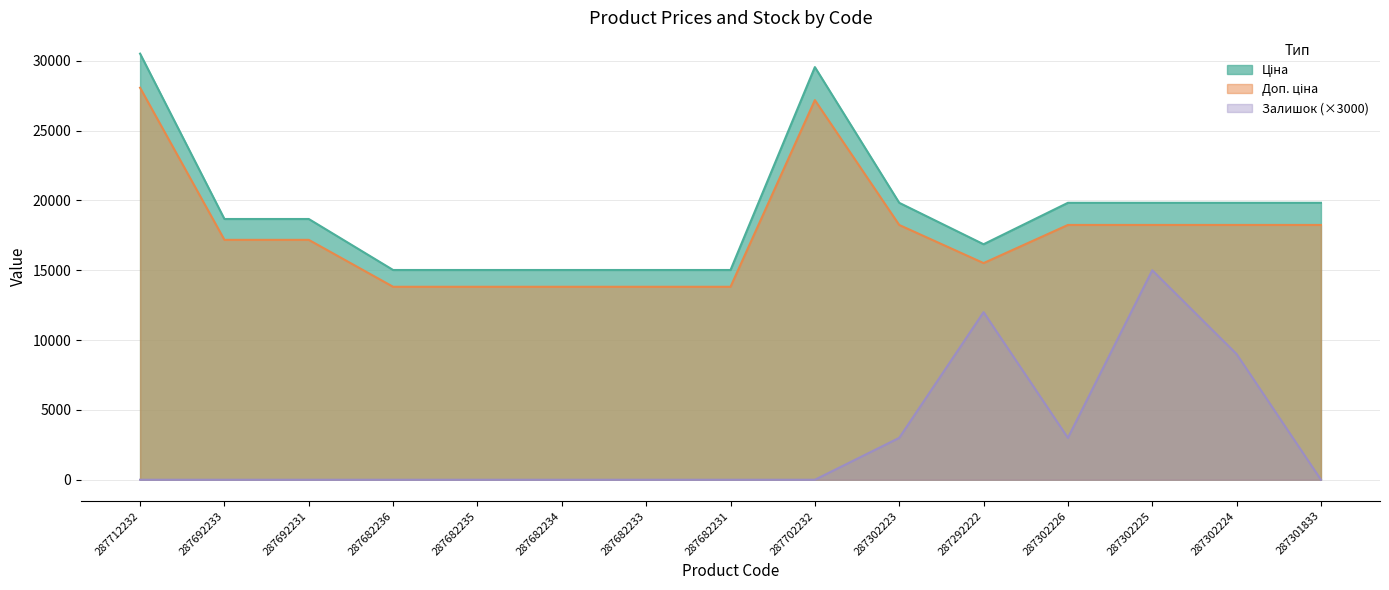

Count the number of categories in the chart.

15